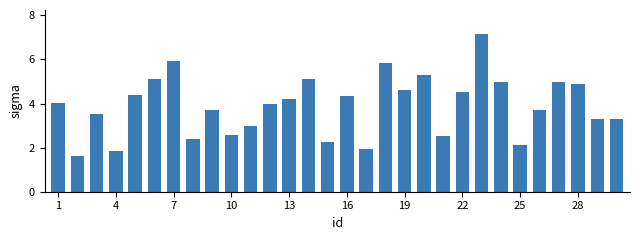

What is the value of the 13th bar from the left?

4.2